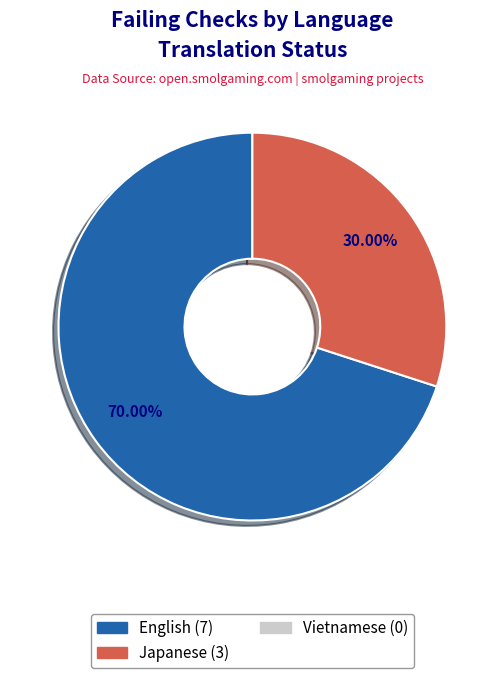

Does any single category account for the majority?

Yes